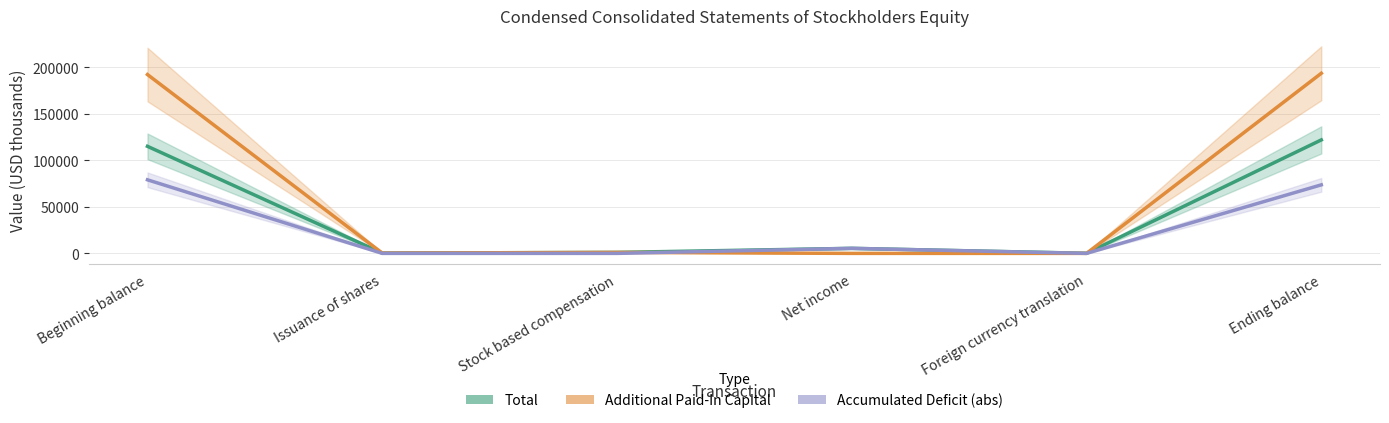

Which series has the widest spread of values?

Additional Paid-In Capital